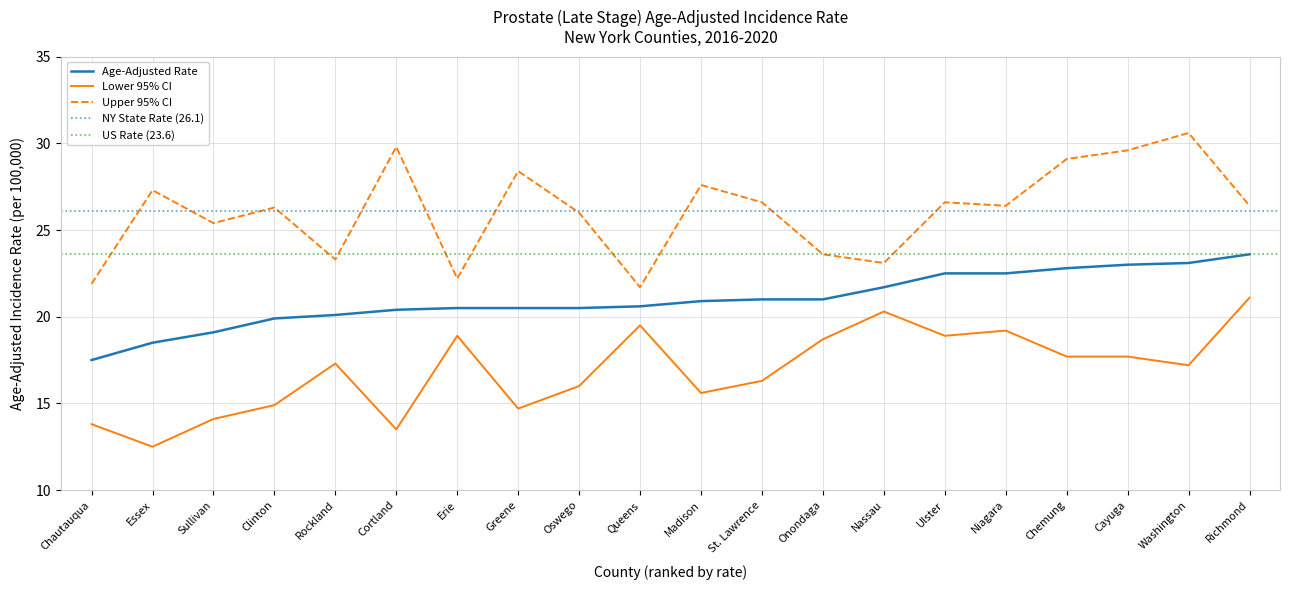

List the series in order of their peak value, lowest first.

Lower 95% CI, Age-Adjusted Rate, Upper 95% CI